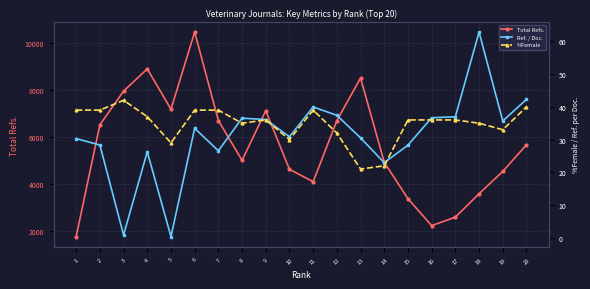

At how many categories does at least one series exceed 2902?

17